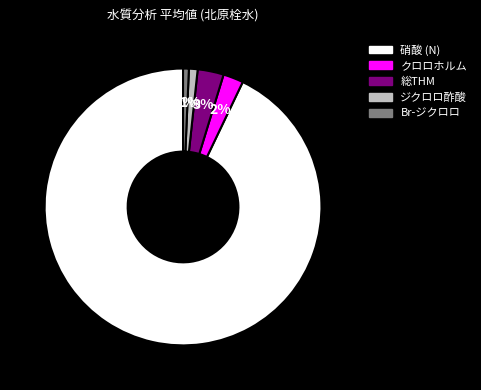

To the nearest percent, what is the difference between the largest and smallest slice percentages?

92%